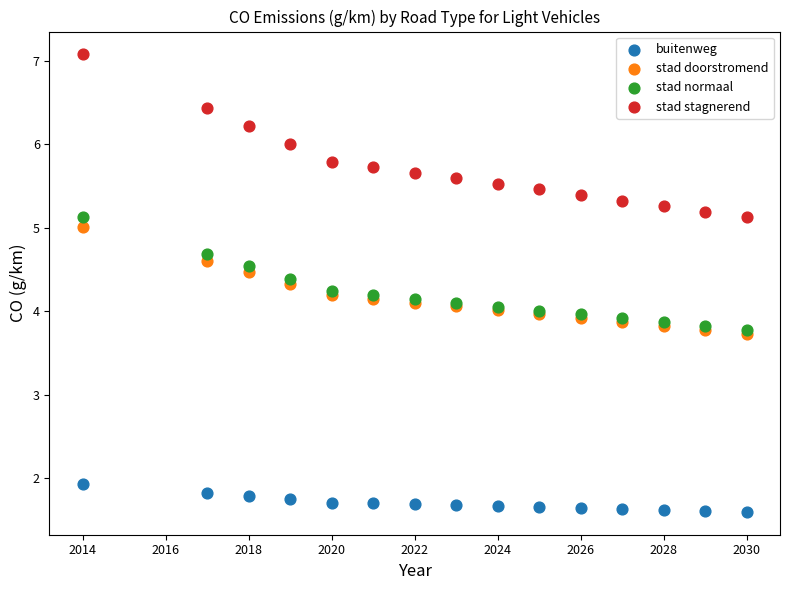

Which series reaches the maximum Y coordinate?

stad stagnerend